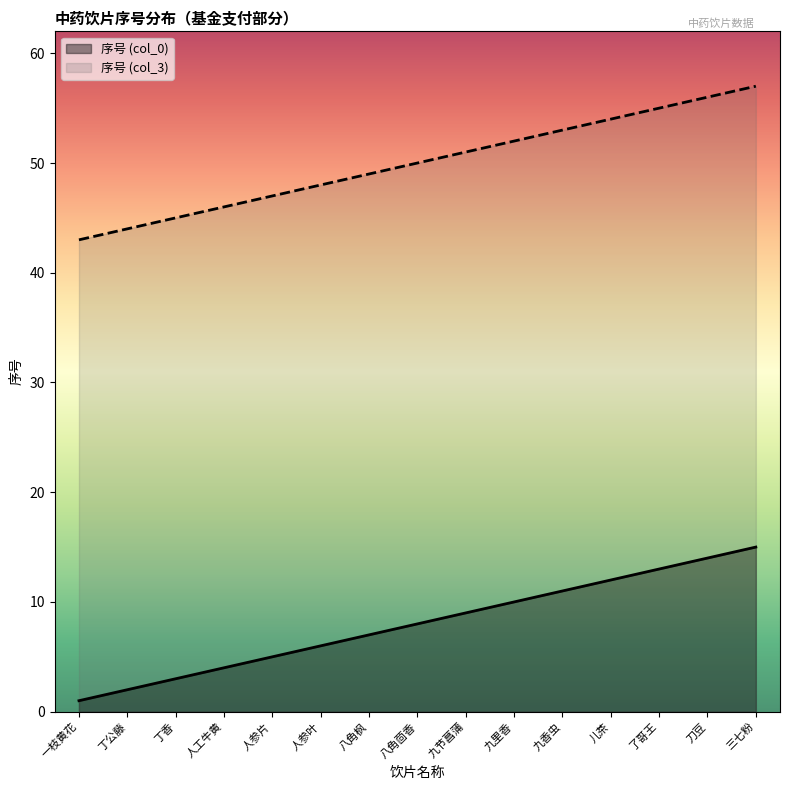

List the series in order of their peak value, lowest first.

序号 (col_0), 序号 (col_3)